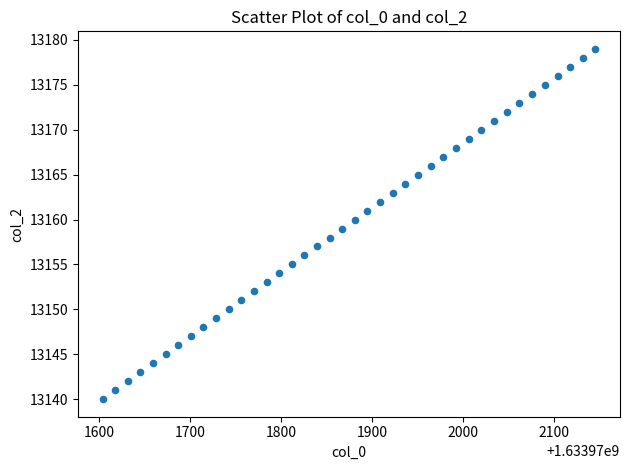

What is the range of Y values (max minus min)?

39